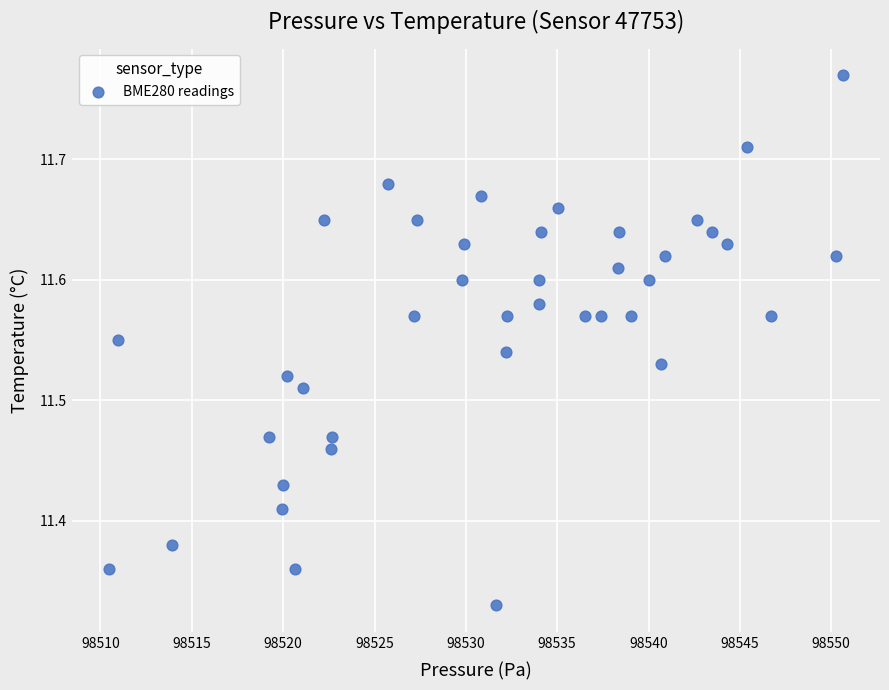

What is the range of X values (max minus min)?

40.2